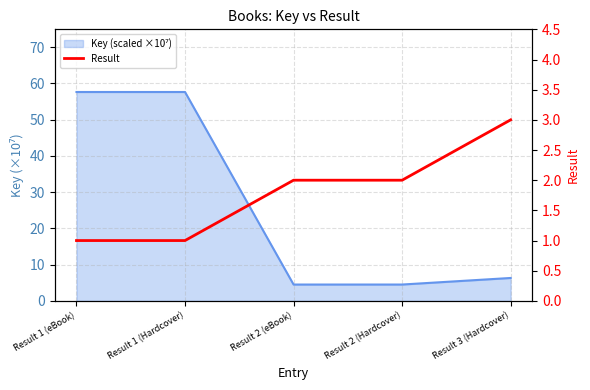

What is the label of the 4th point from the left?

Result 2 (Hardcover)